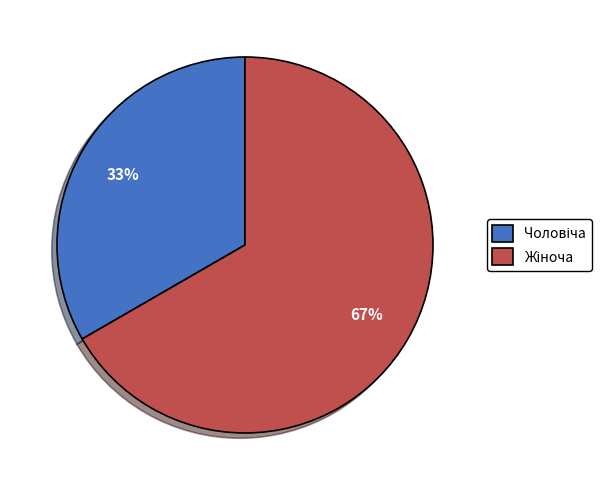

To the nearest percent, what is the average slice percentage?

50%